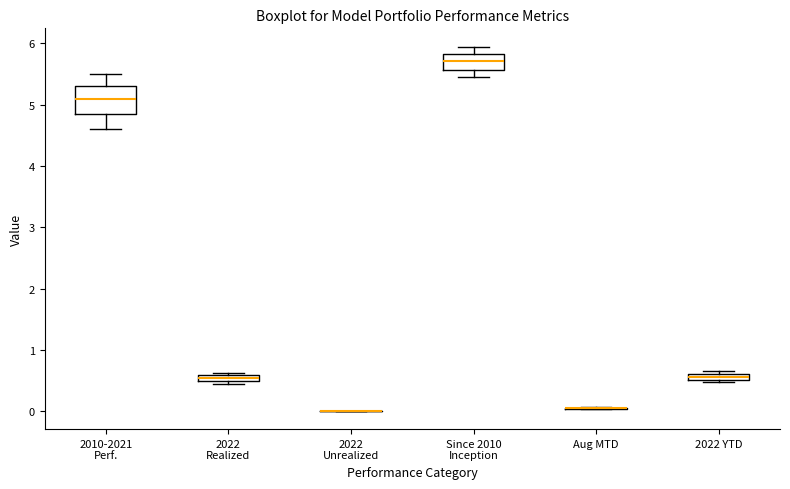

Where is the upper edge of the box for 2022 YTD on the y-axis? The values are not printed on the chart, so give them approximately, as read against the axis.

0.6